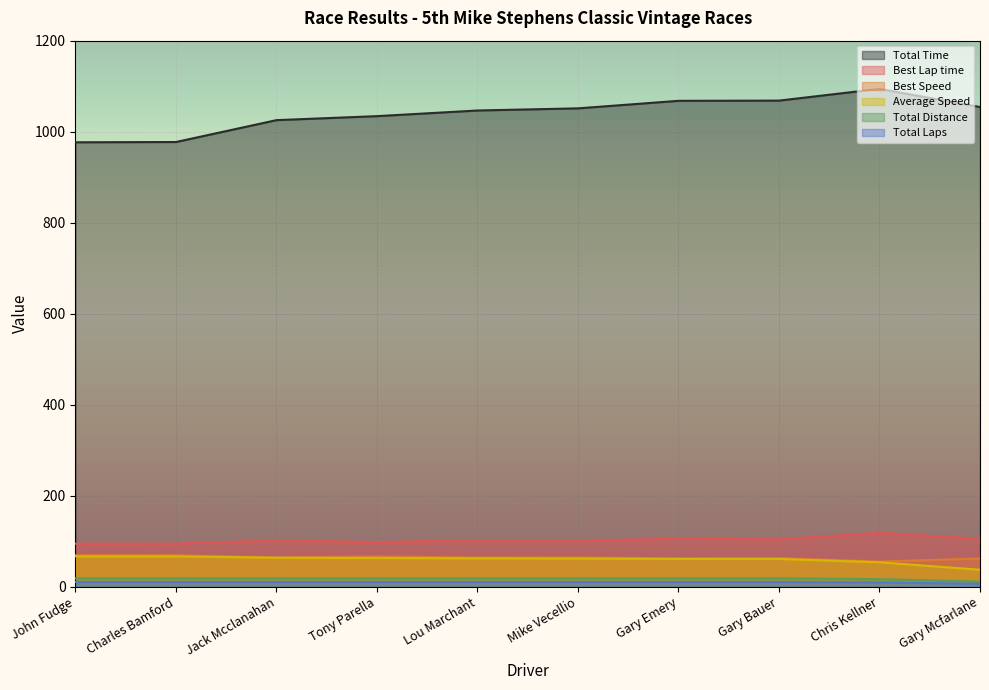

What is the difference between the maximum and minimum values in the Total Distance series?

7.2